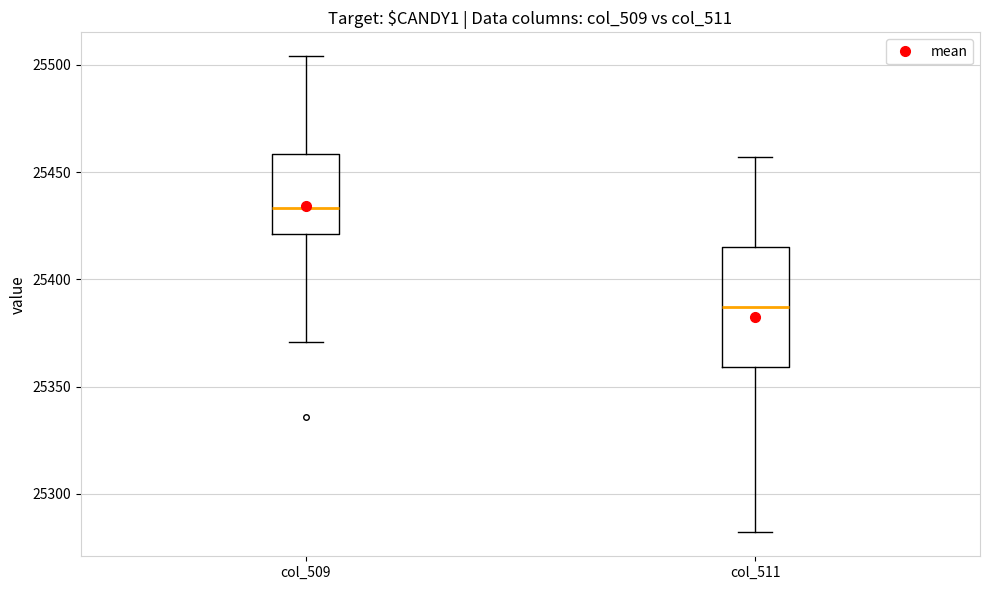

Which box has the lowest median line?

col_511